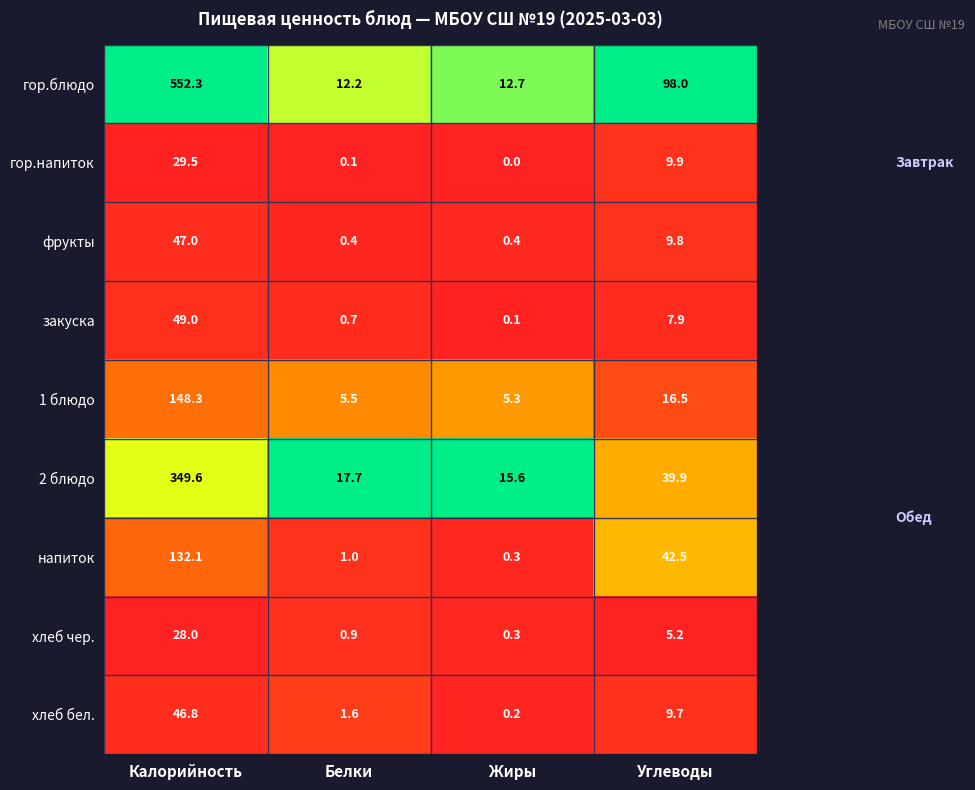

At which label is 2 блюдо closest to 182?

Углеводы